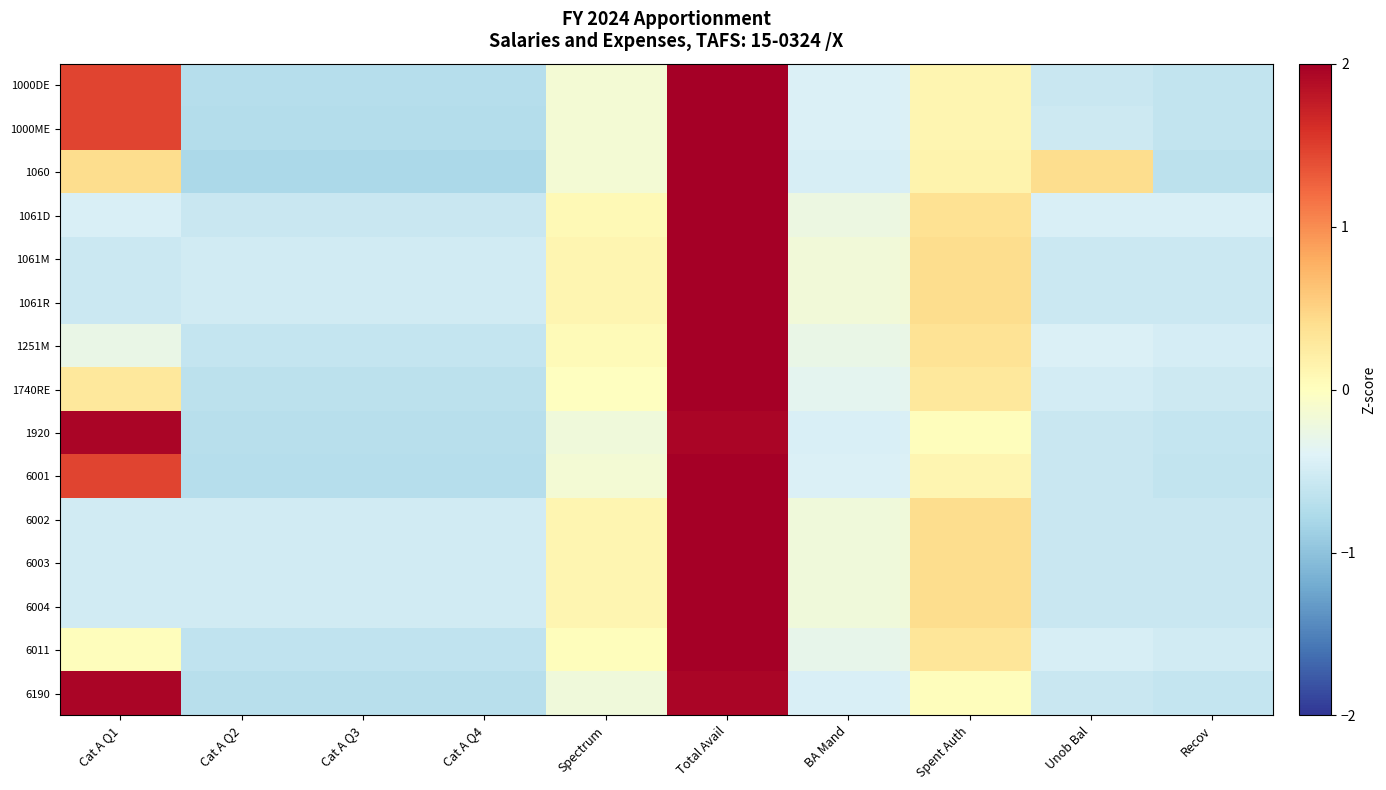

What is the smallest value displayed?

-0.8